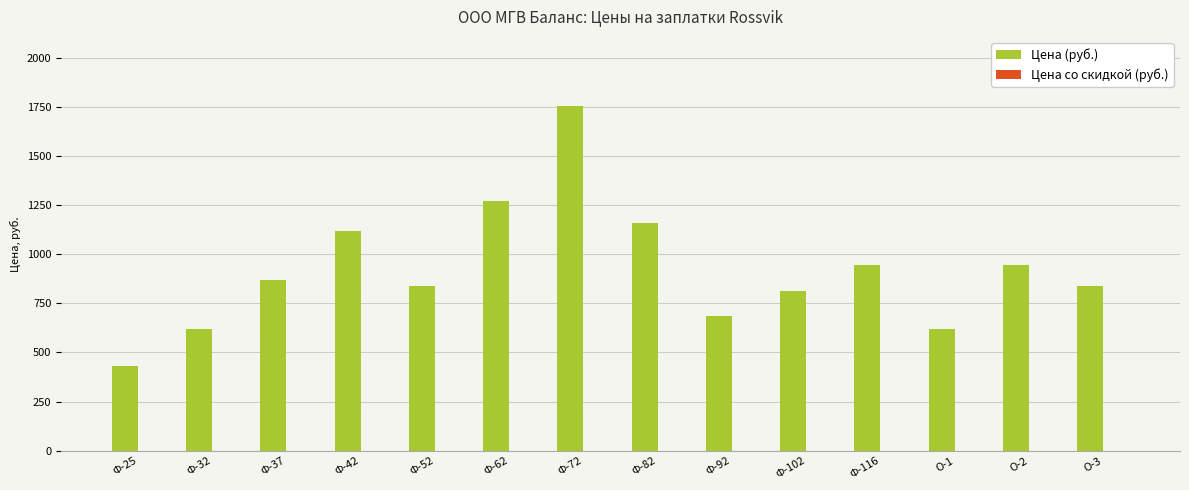

The value at Ф-42 is 1116. True or false?

True